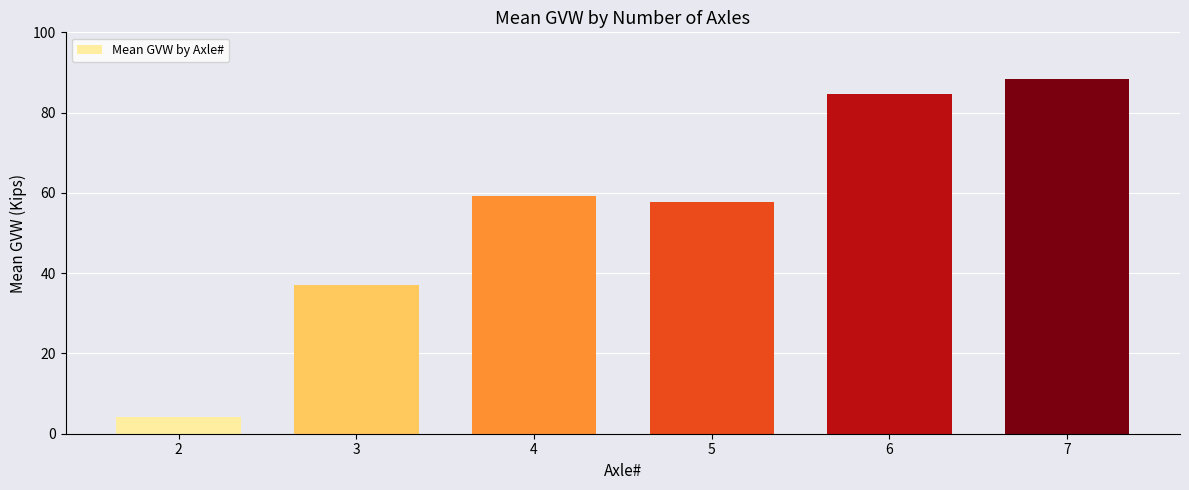

Reading left to right, extract all data points from this chart.

4.2	37.2	59.2	57.8	84.5	88.4